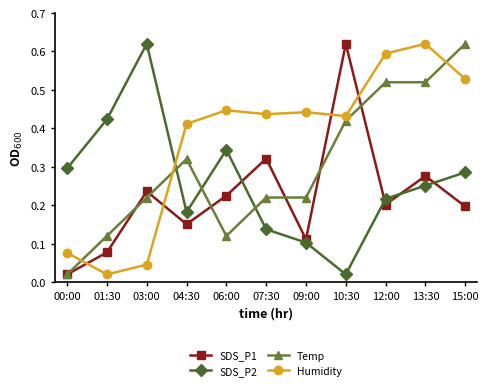

Between 01:30 and 03:00, which series saw the biggest shift?

SDS_P2